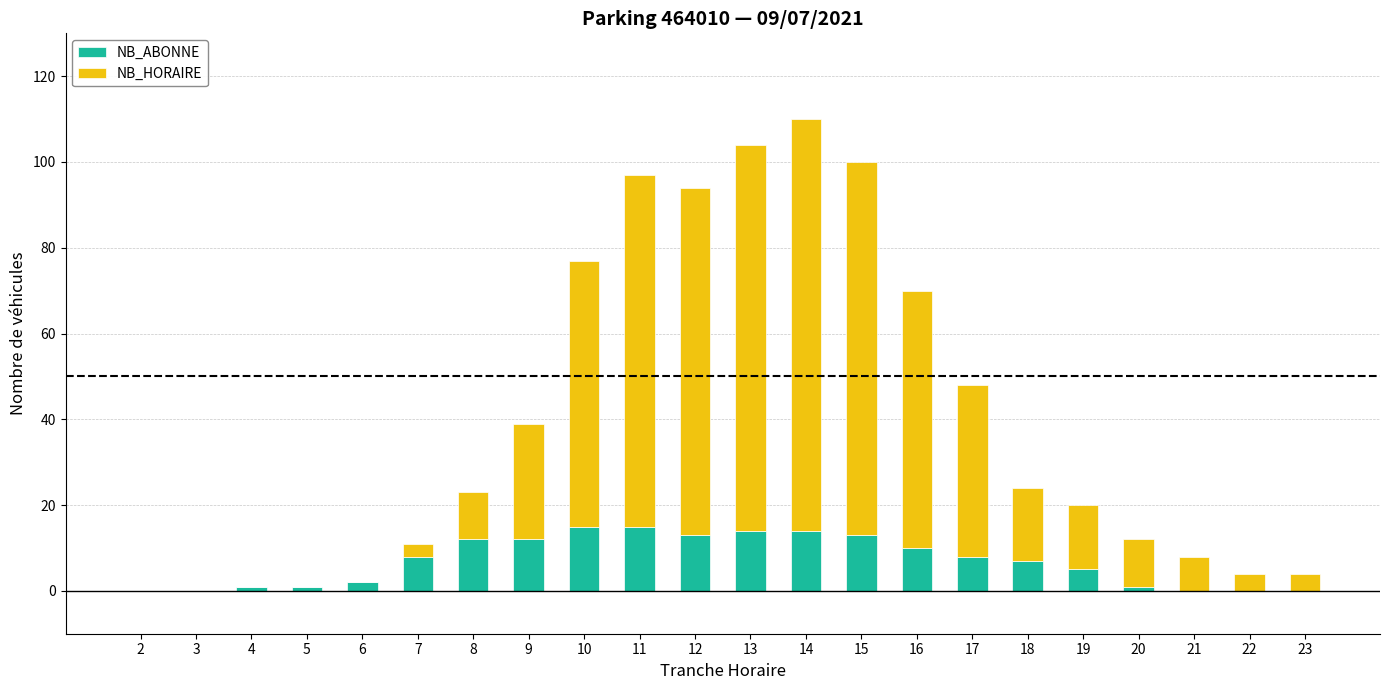

At which category is the sum across all series the highest?

14